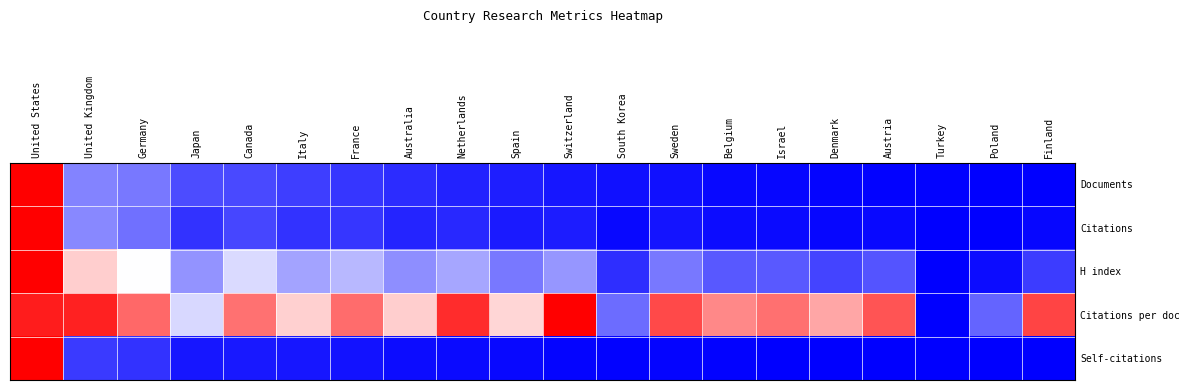

At which category is the sum across all series the highest?

United States